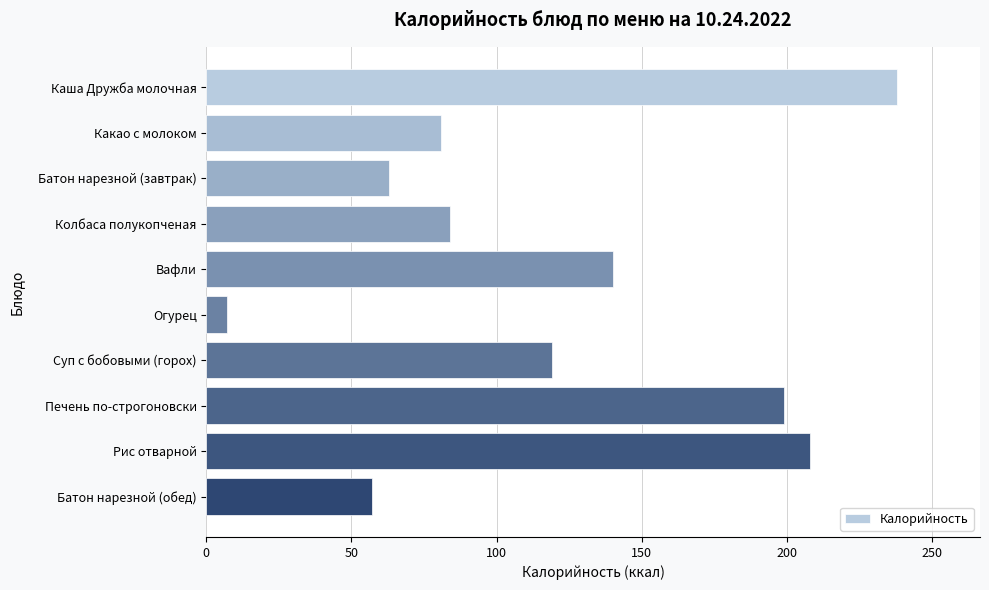

The value at Батон нарезной (завтрак) is 63. True or false?

True